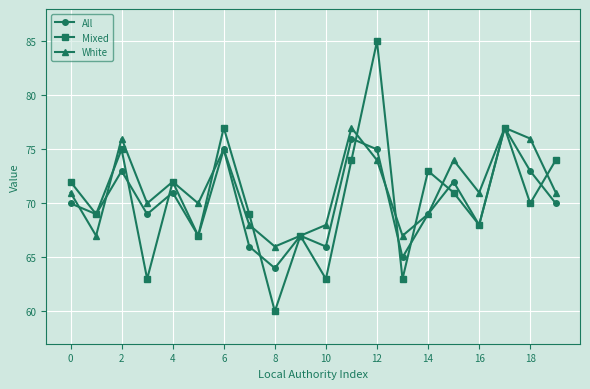

How many interior local valleys does the Mixed series have?

8